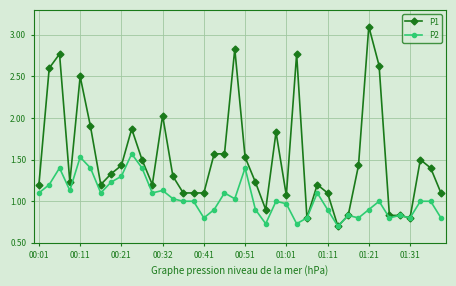

Which series has the widest spread of values?

P1